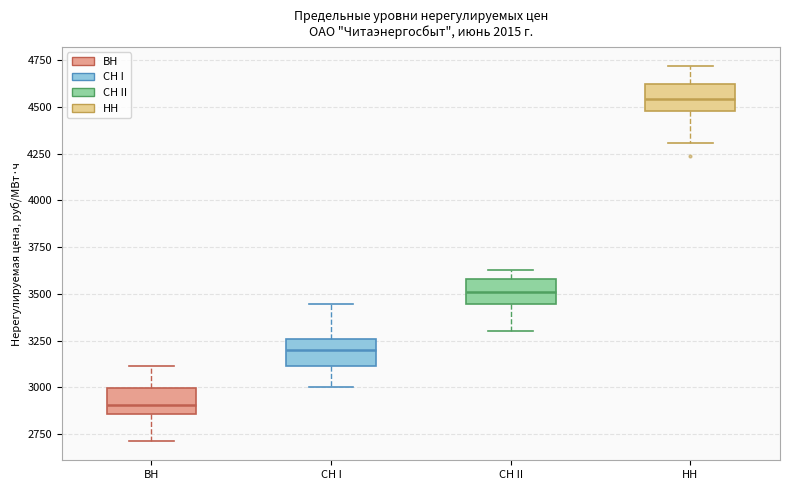

Where is the upper edge of the box for СН II on the y-axis? The values are not printed on the chart, so give them approximately, as read against the axis.

3600